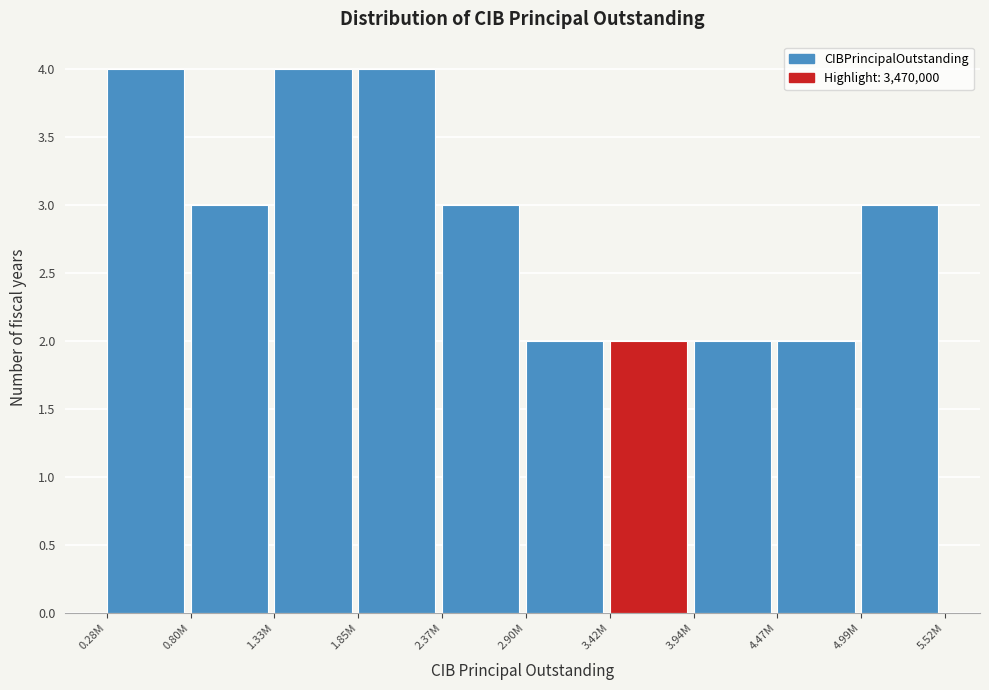

Reading left to right, list all the values displayed in this chart.

0.28M=4	0.80M=3	1.33M=4	1.85M=4	2.37M=3	2.90M=2	3.42M=2	3.94M=2	4.47M=2	4.99M=3